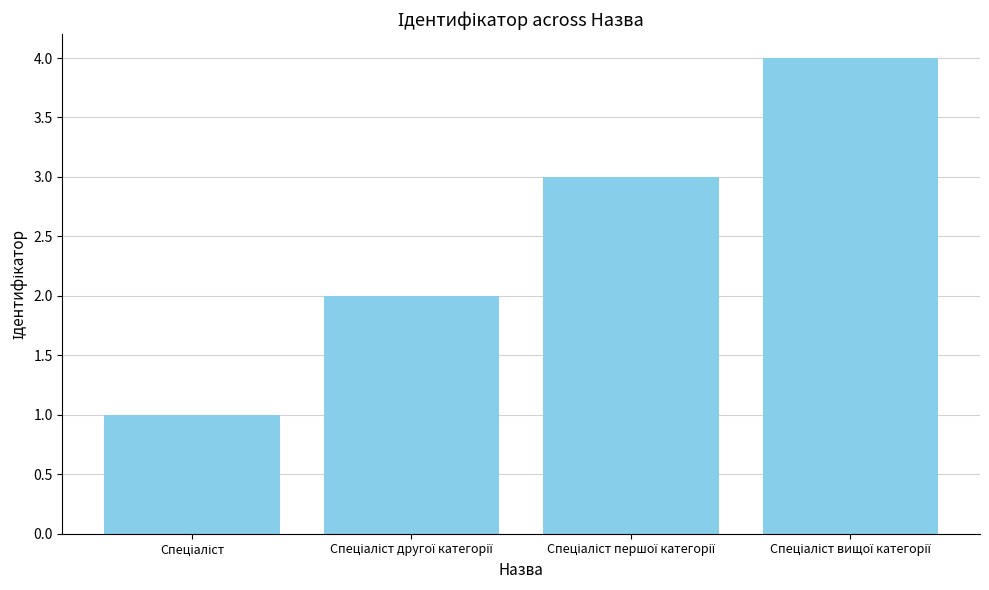

How many data points are less than 3?

2